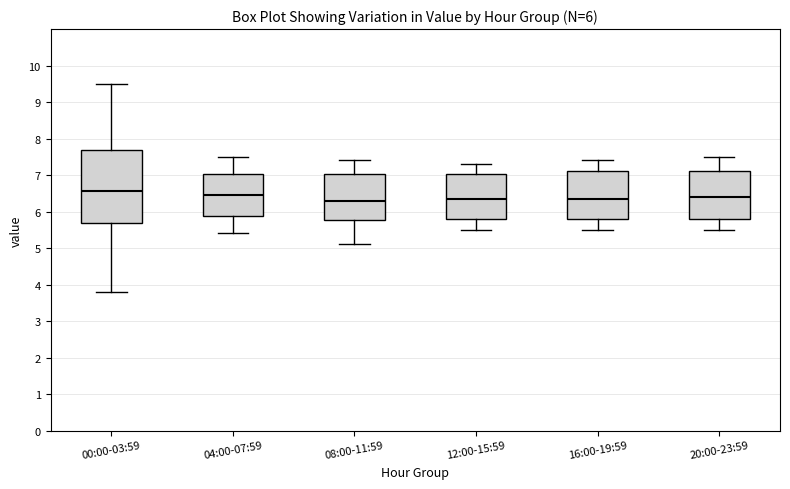

Which box is the tallest, from its lower edge to its upper edge?

00:00-03:59